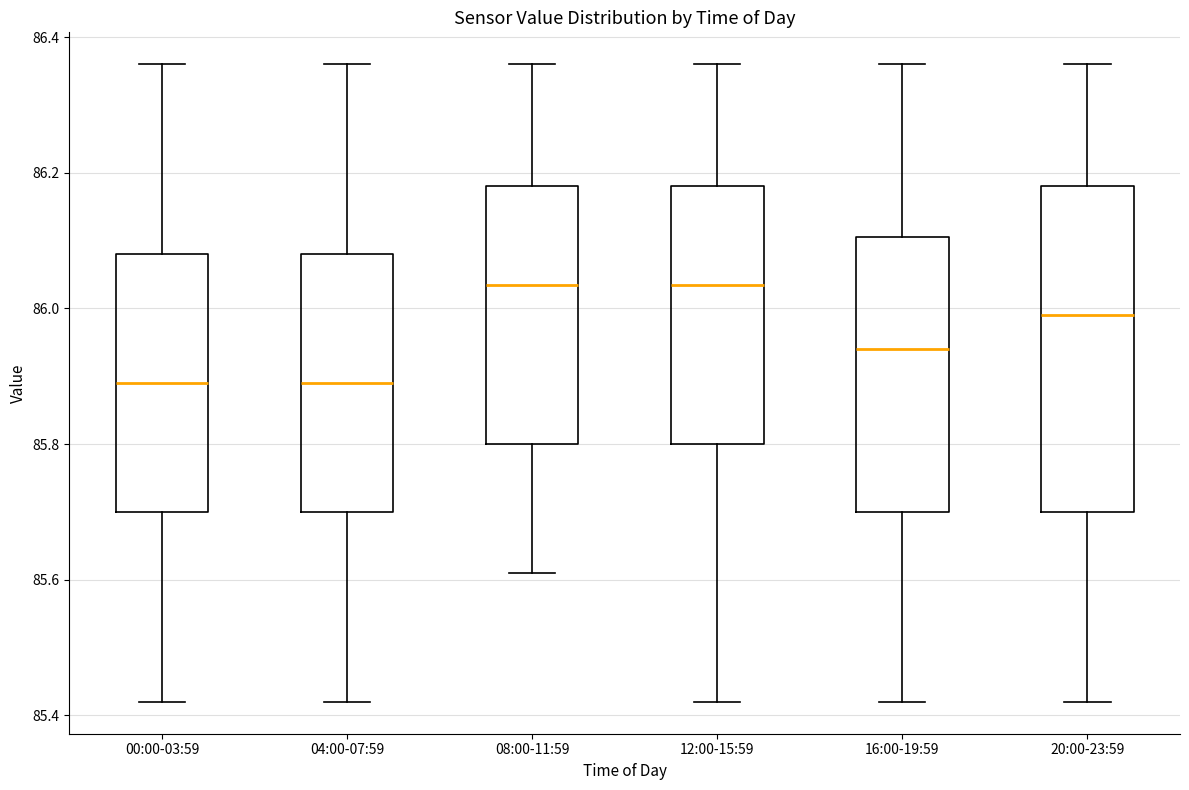

Where does the median line of the box for 16:00-19:59 sit on the y-axis? The values are not printed on the chart, so give them approximately, as read against the axis.

85.94